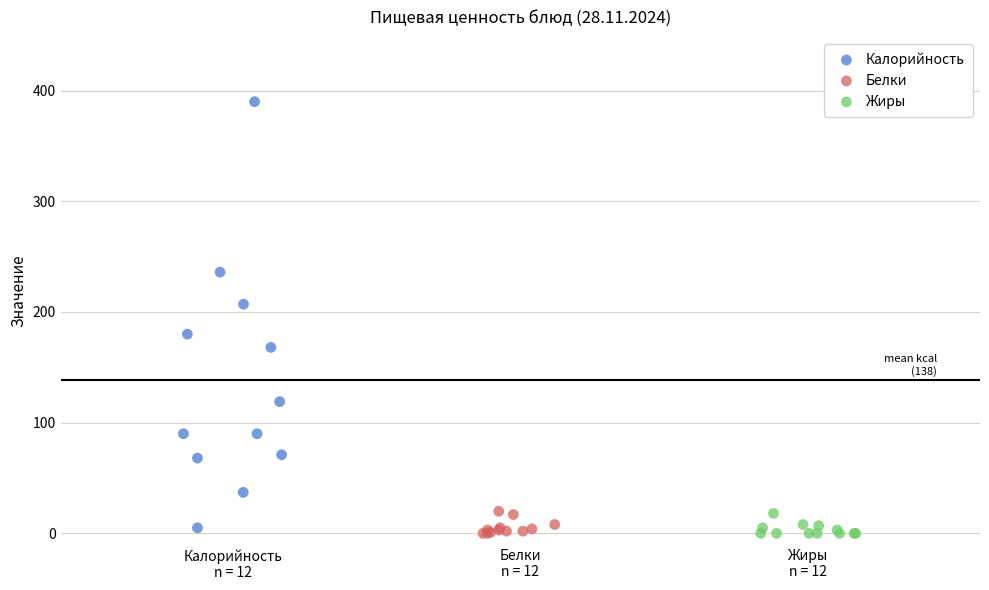

Which series reaches the maximum Y coordinate?

Калорийность